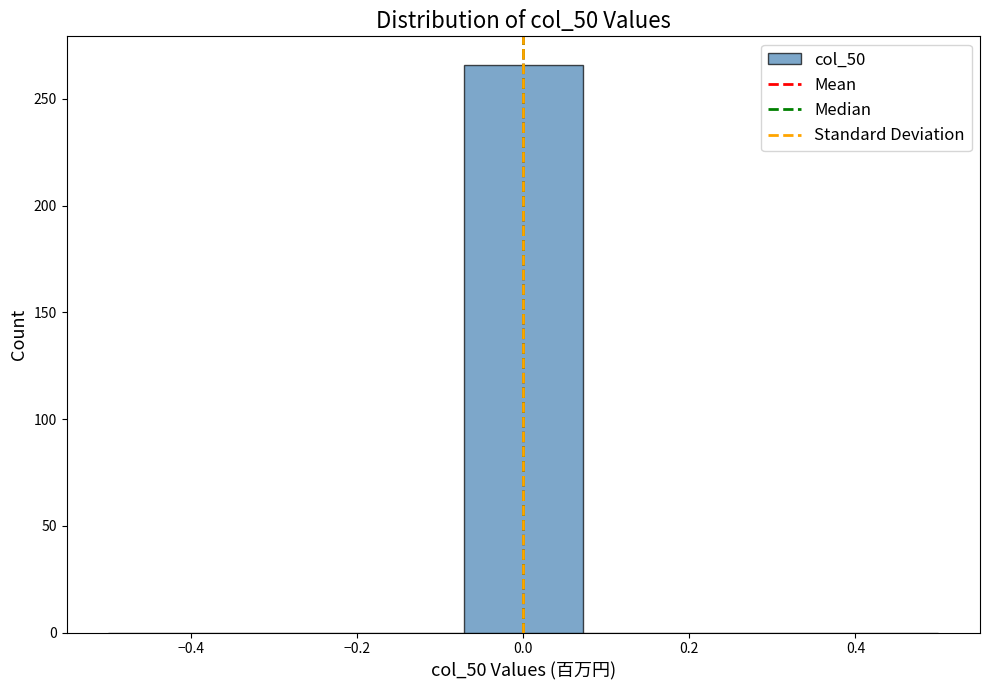

Reading left to right, transcribe this chart: for each bar, give the range it covers on the x-axis and its height. Neither the bar edges nor the heights are printed on the chart, so give them approximately, as read against the axes.

-0.50 to -0.36: 0
-0.36 to -0.22: 0
-0.22 to -0.08: 0
-0.08 to 0.08: 265
0.08 to 0.22: 0
0.22 to 0.36: 0
0.36 to 0.50: 0